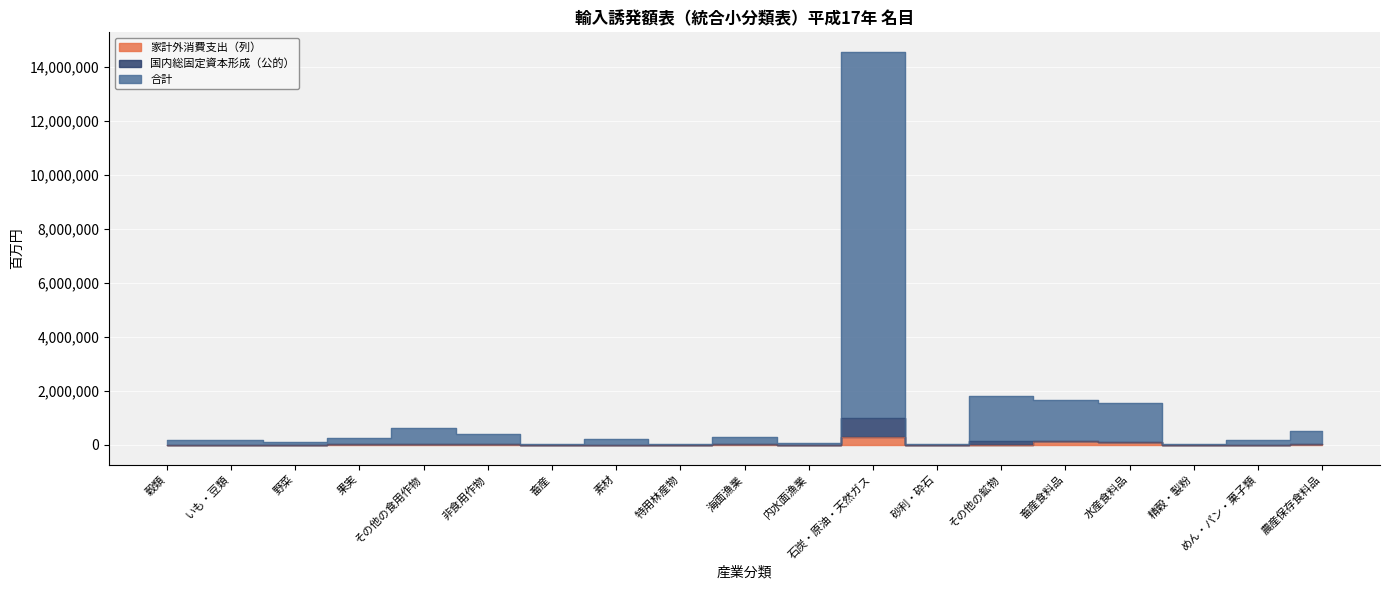

What is the label of the 12th point from the right?

素材